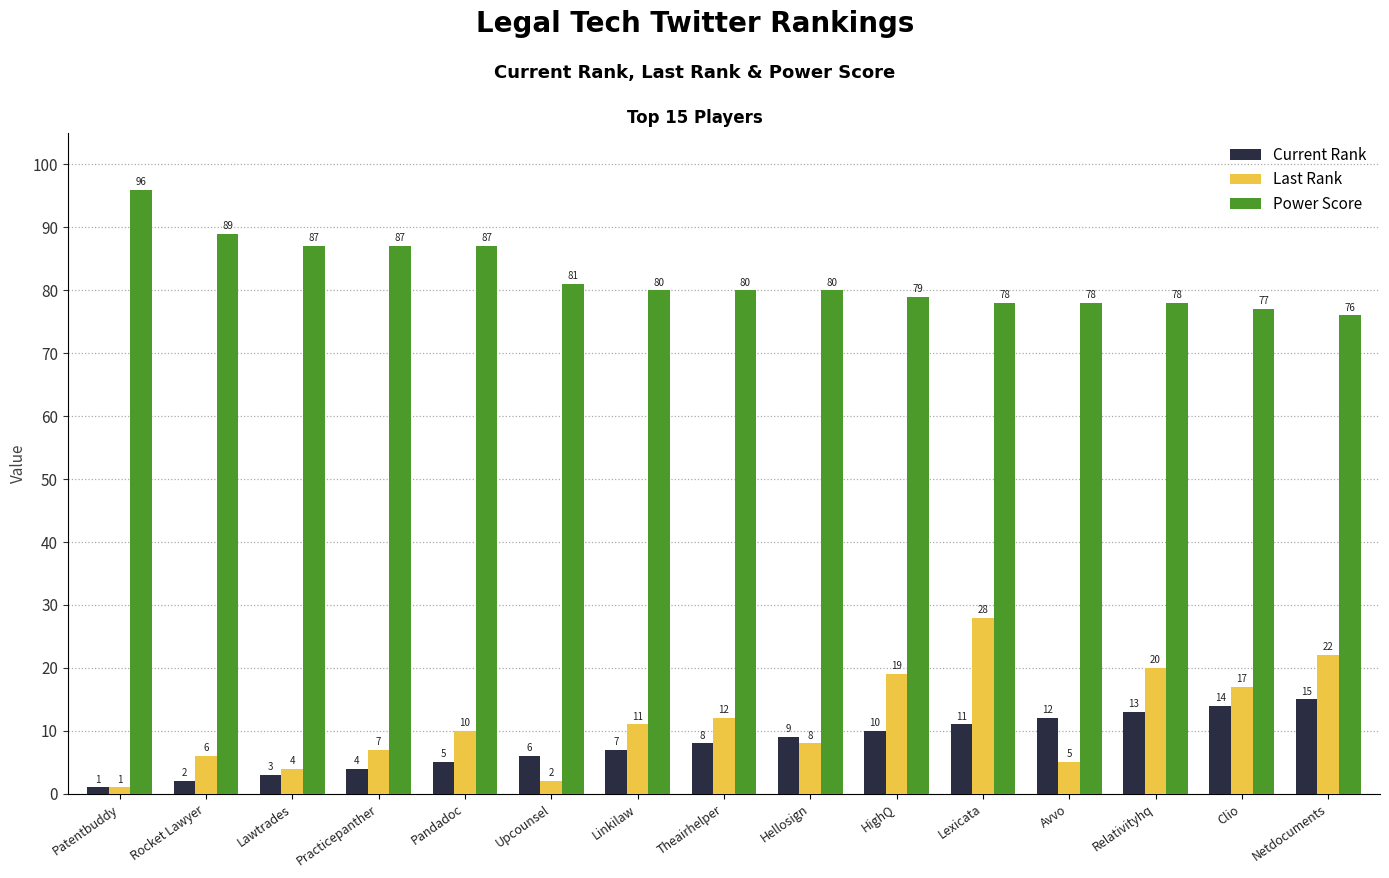

The value of Last Rank at Practicepanther is 11. True or false?

False